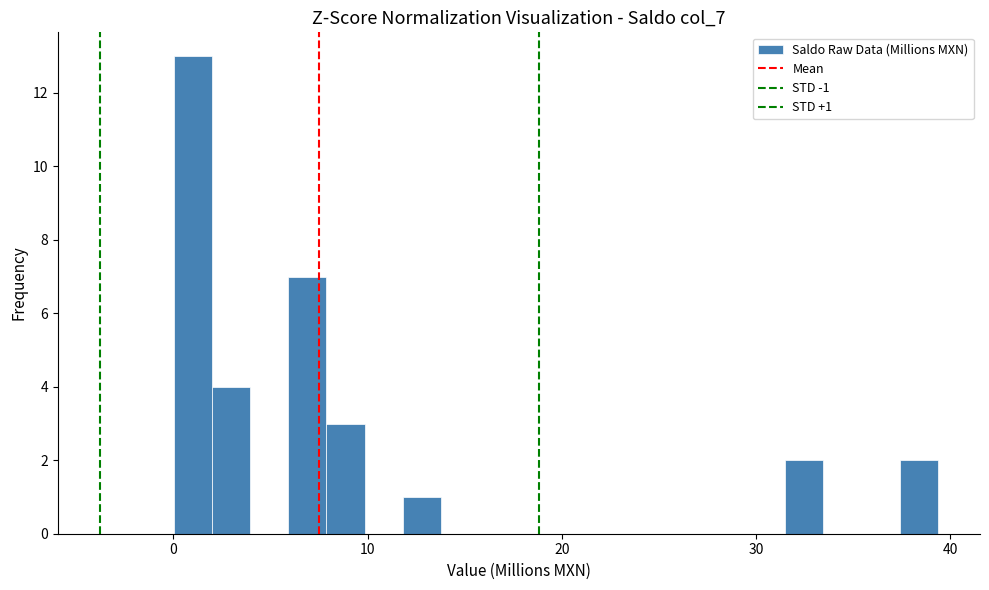

Read against the x-axis, roughly where is the centre of the tallest bar?

1